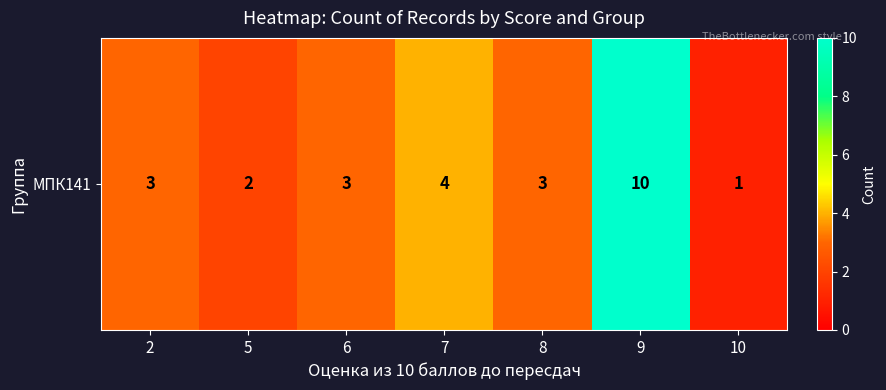

What is the difference between the maximum and minimum values?

9